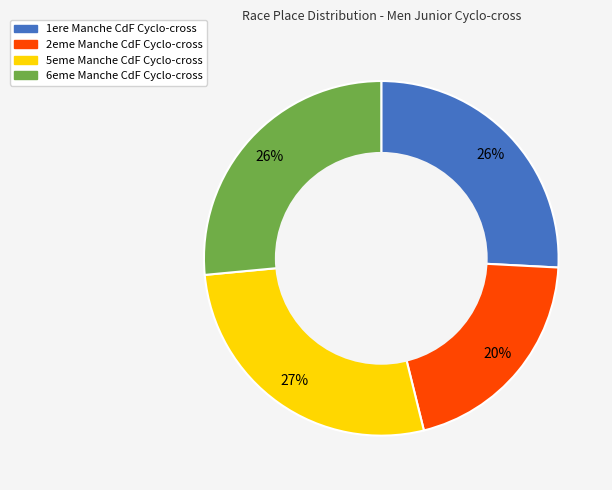

Does any single category account for the majority?

No